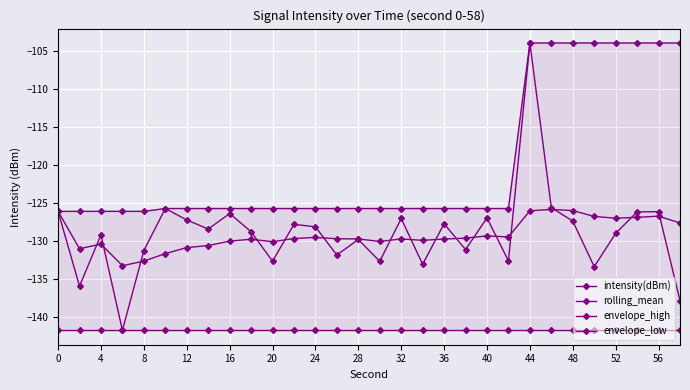

Which series has the largest total across all categories?

envelope_high